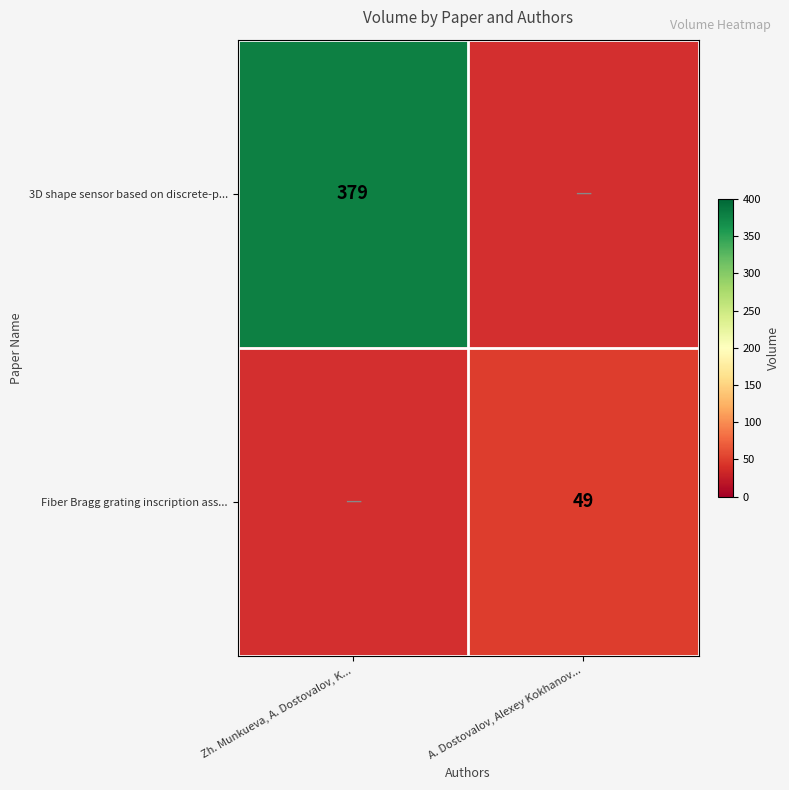

The 3D shape sensor based on discrete-p... series shows 379 at Zh. Munkueva, A. Dostovalov, K.... True or false?

True